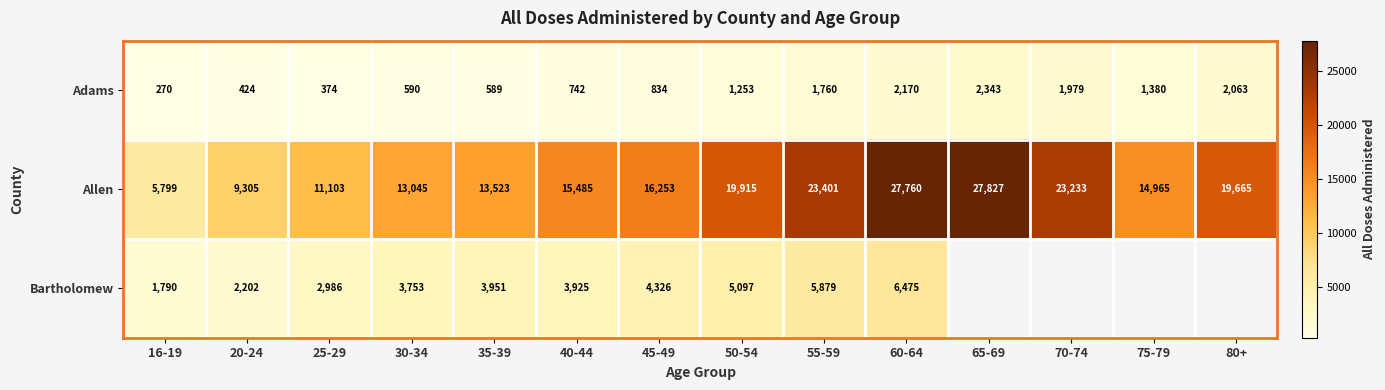

Is it true that Bartholomew equals 5718 at 35-39?

False